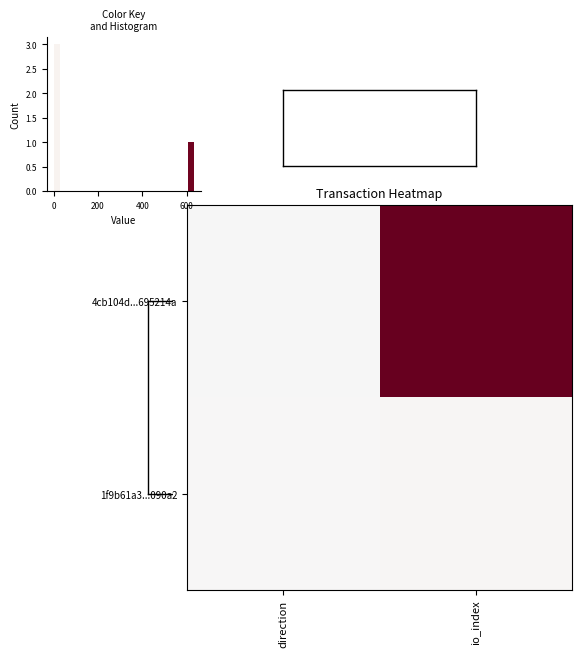

Which series has the largest total across all categories?

4cb104d...695214a